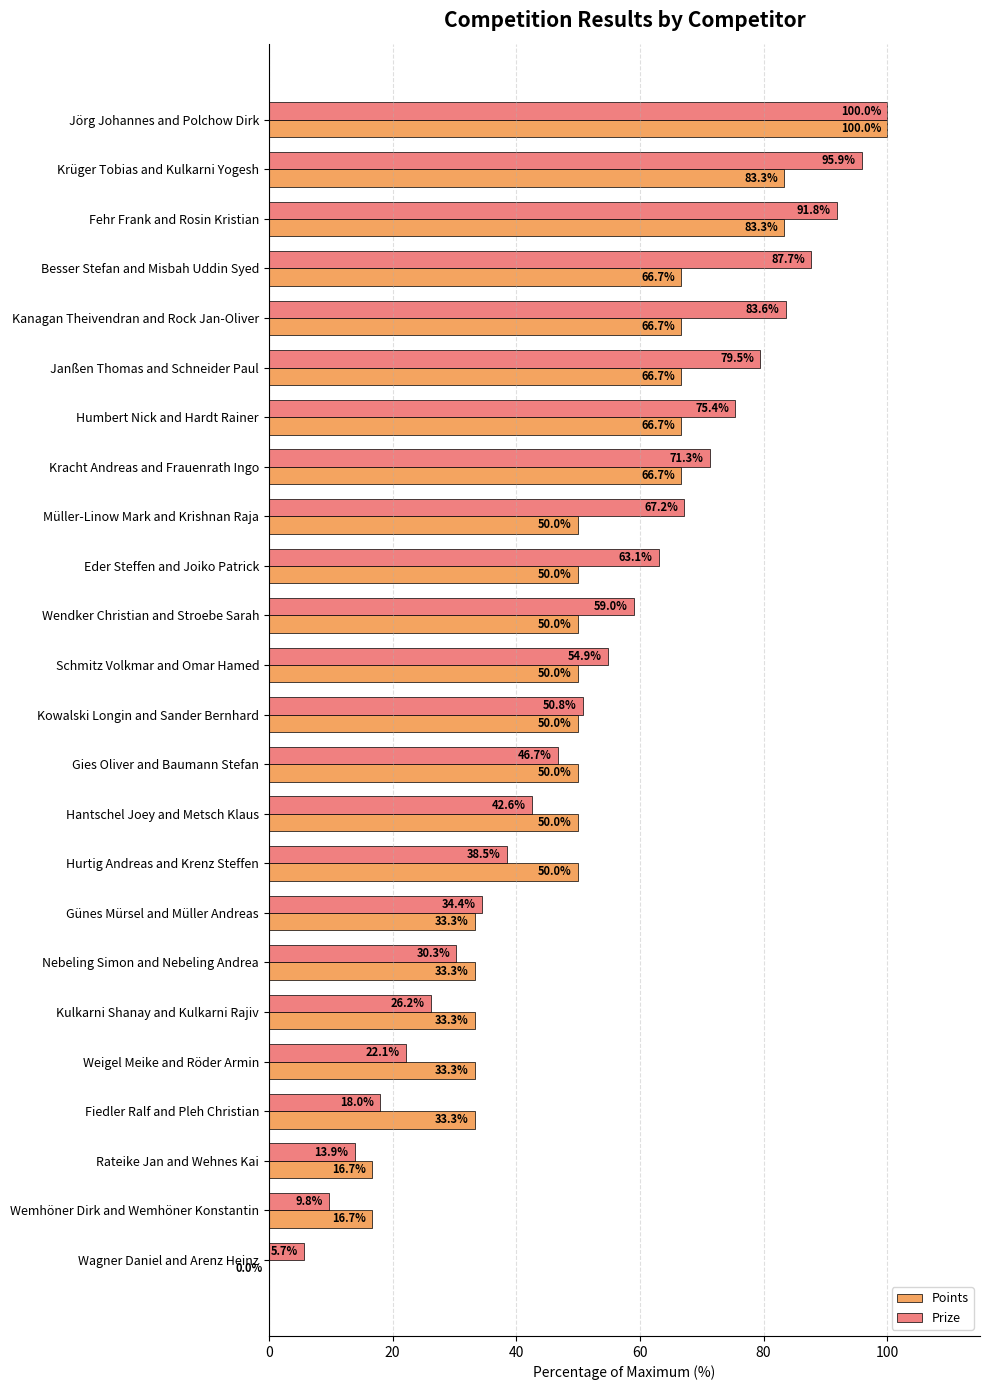

What is the sum of the Points values at Wagner Daniel and Arenz Heinz and Nebeling Simon and Nebeling Andrea?

33.3